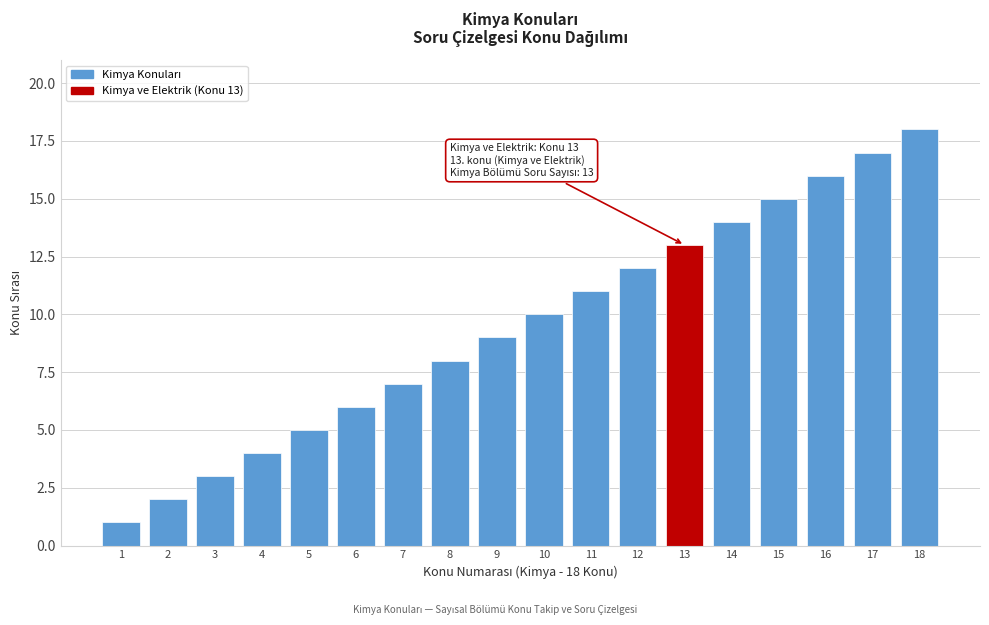

What is the sum of all values?

171